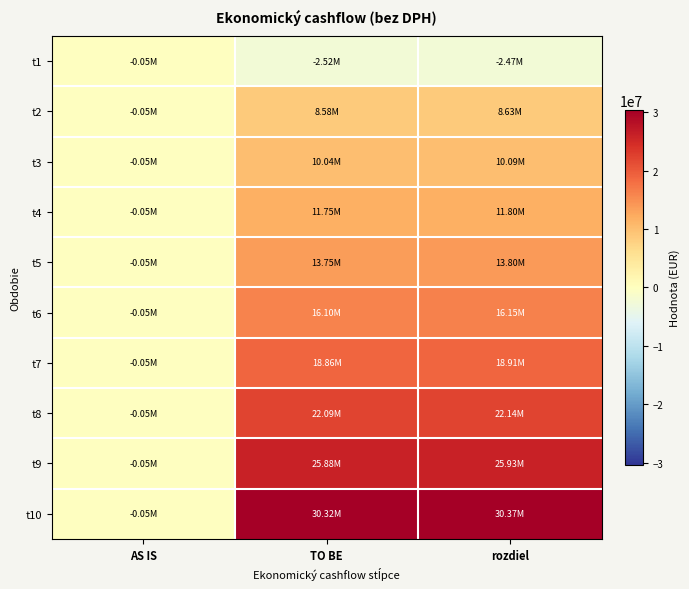

Which category has the lowest value across all series?

TO BE